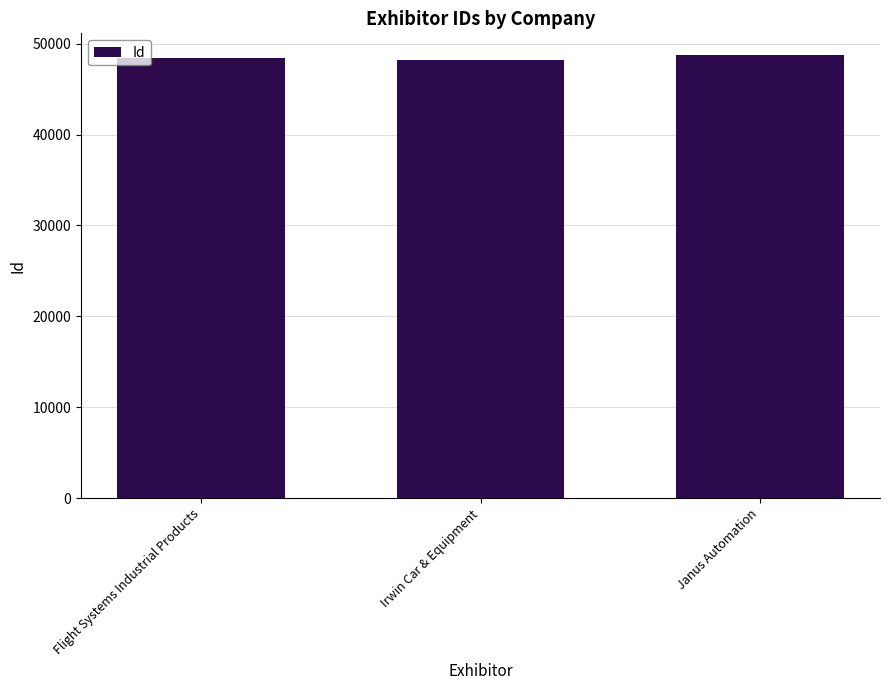

The value at Flight Systems Industrial Products is 48429. True or false?

True